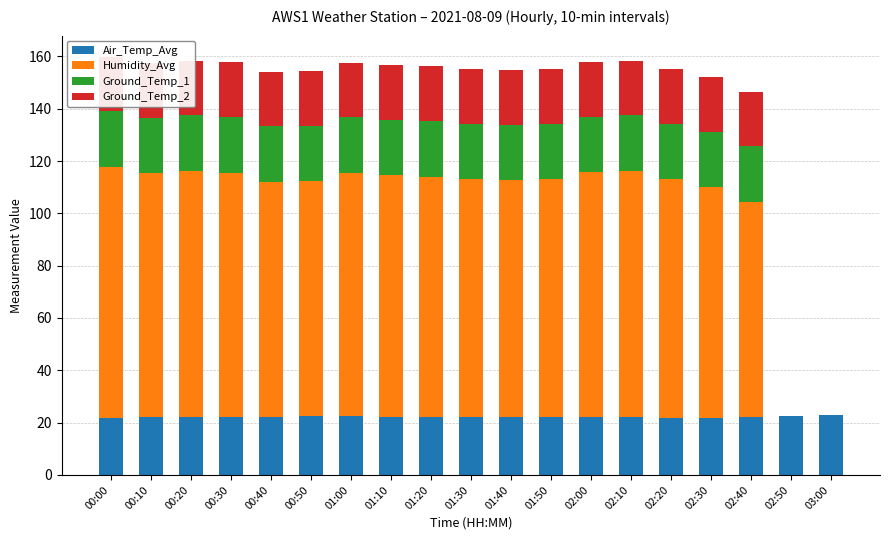

The Ground_Temp_1 series shows 21.4 at 00:00. True or false?

True